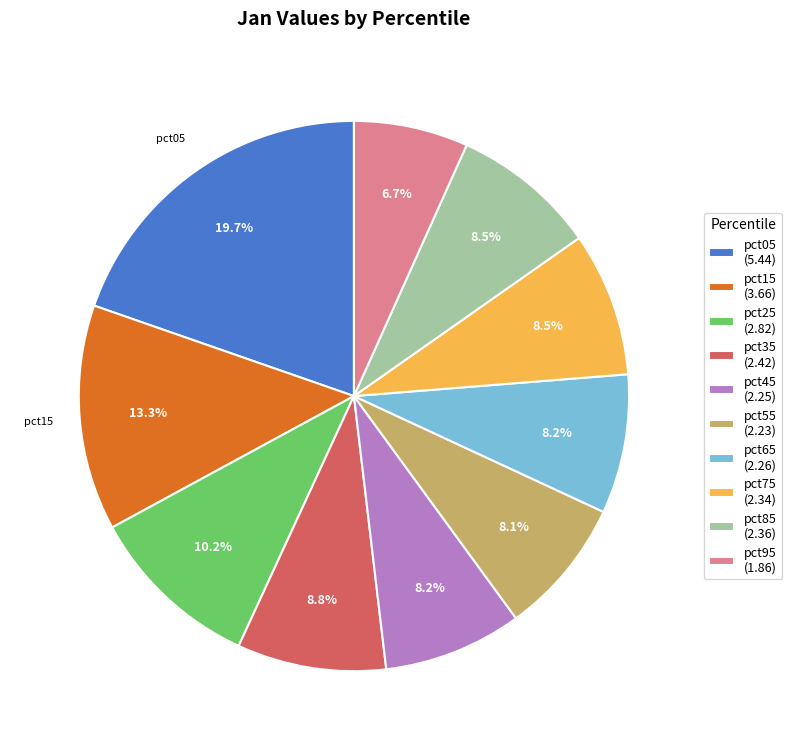

Is it true that pct95 is 1% of the pie?

False